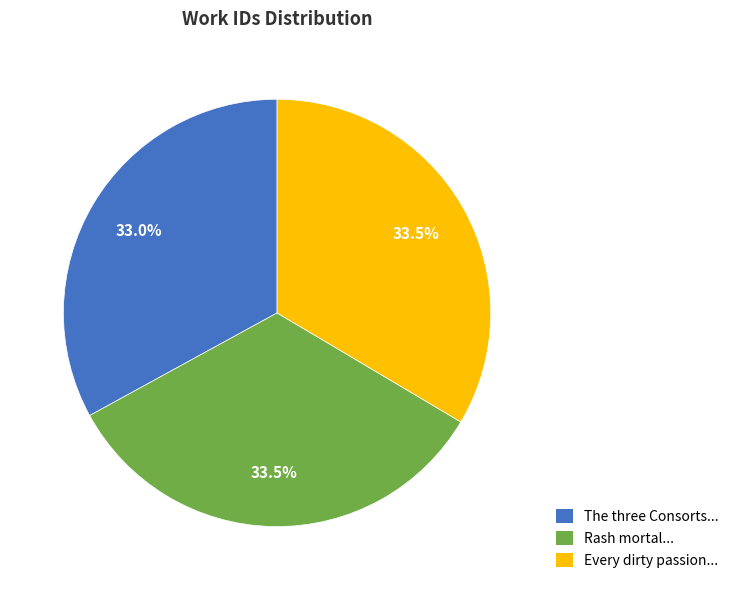

Which has a higher value, The three Consorts... or Rash mortal...?

Rash mortal...